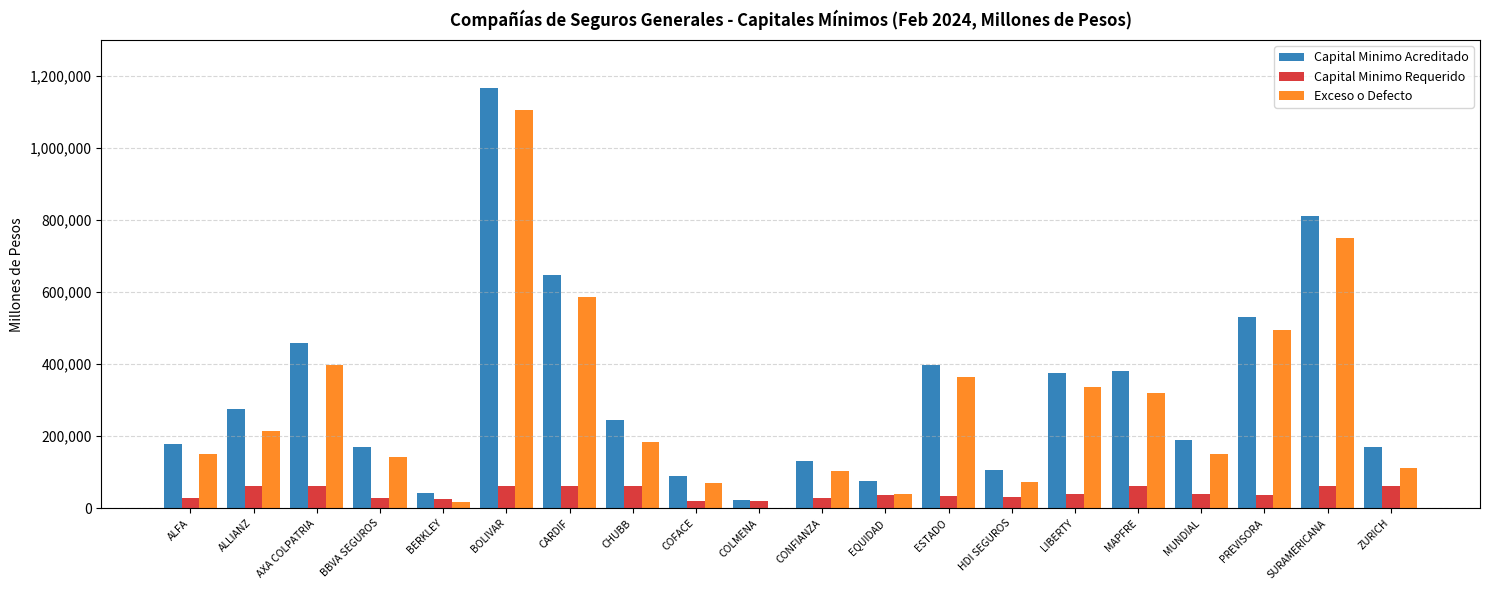

What is the sum of the Exceso o Defecto values at MUNDIAL and SURAMERICANA?

903288